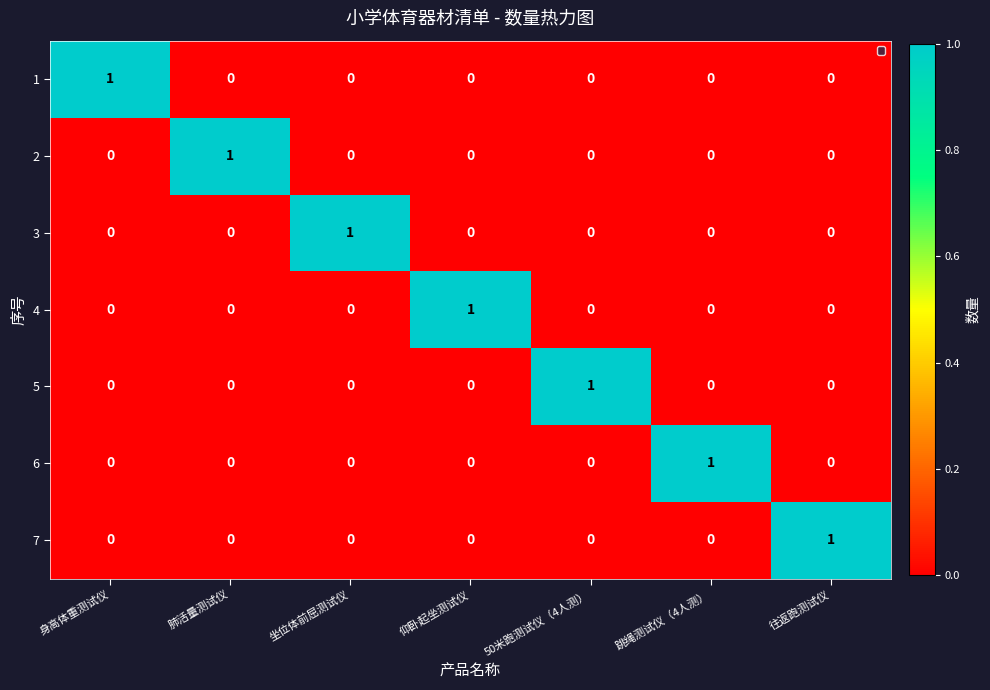

How many 6 values are between 0 and 1?

7